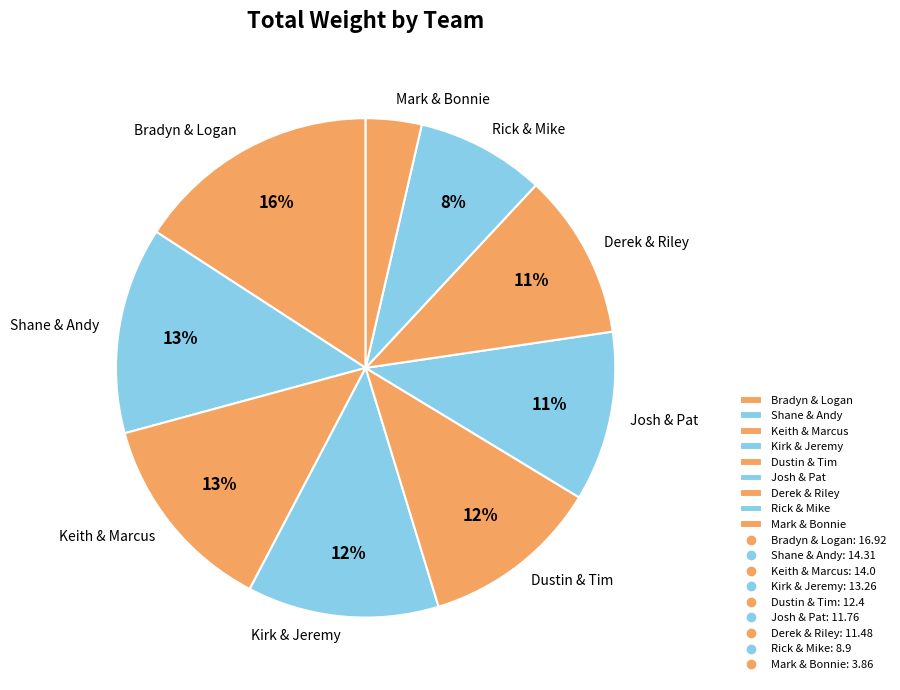

To the nearest percent, what is the difference between the Josh & Pat and Dustin & Tim slice percentages?

1%